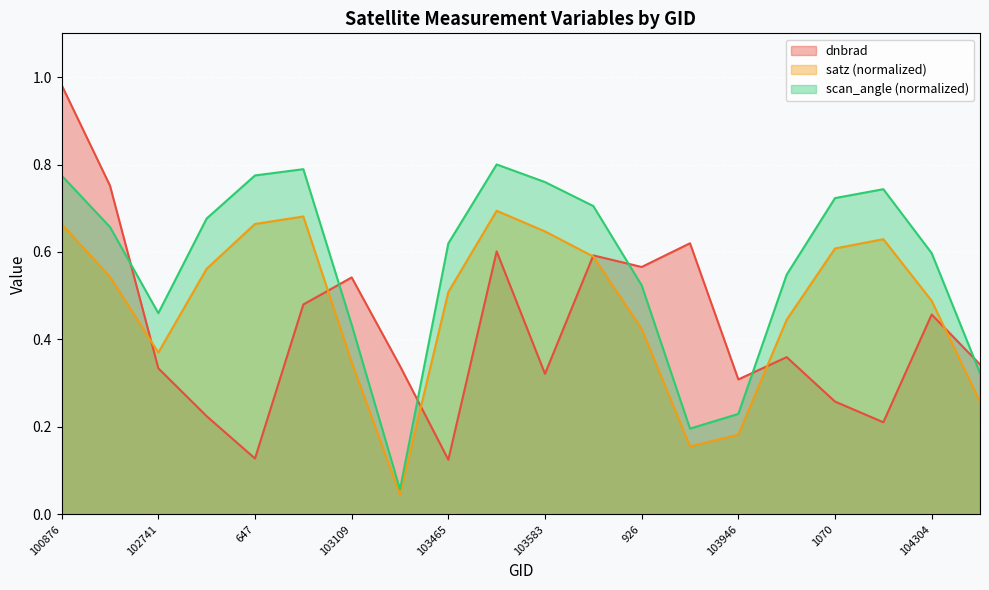

What is the label of the 15th point from the left?

103946